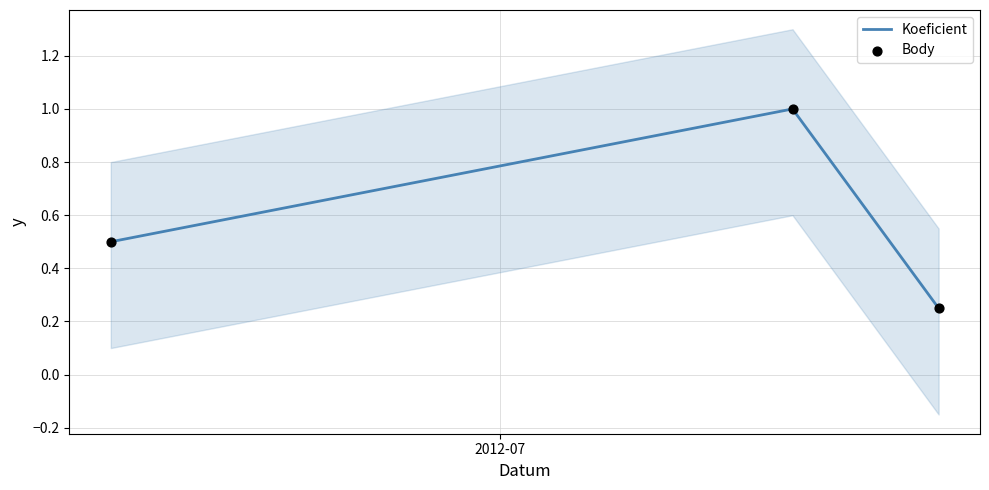

Which series has the largest total across all categories?

Koeficient